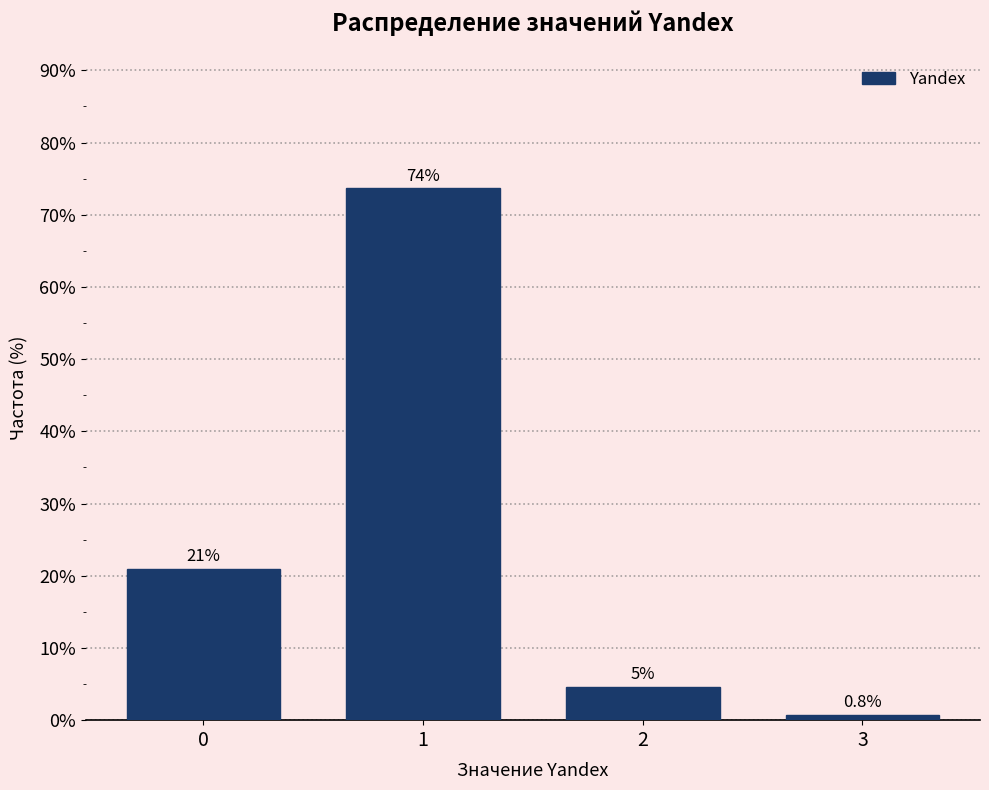

True or false: the data shows 43.8 at 1.

False